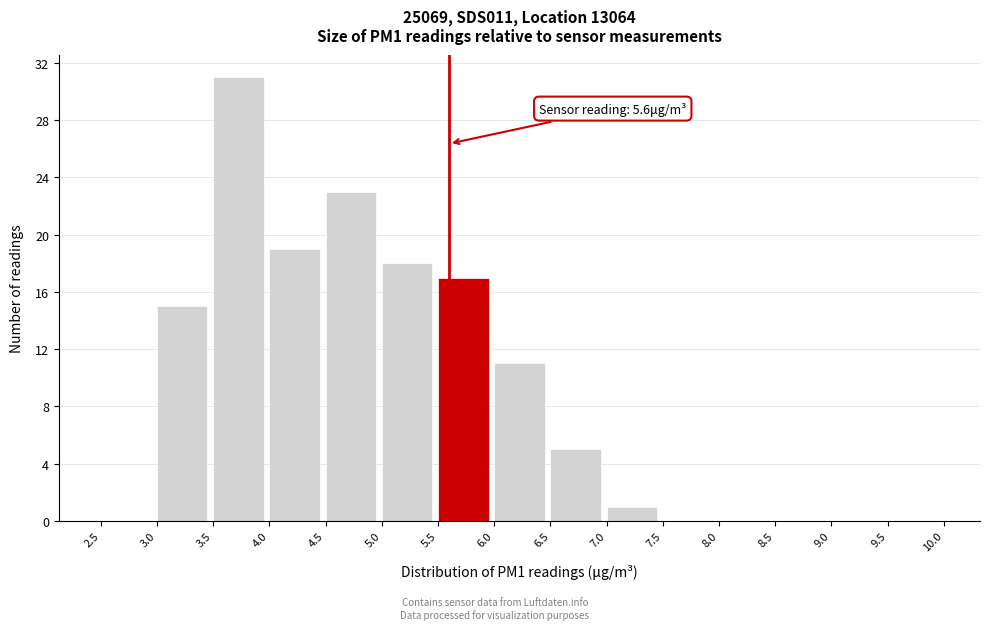

Which range on the x-axis has the tallest bar?

3.5 to 4.0